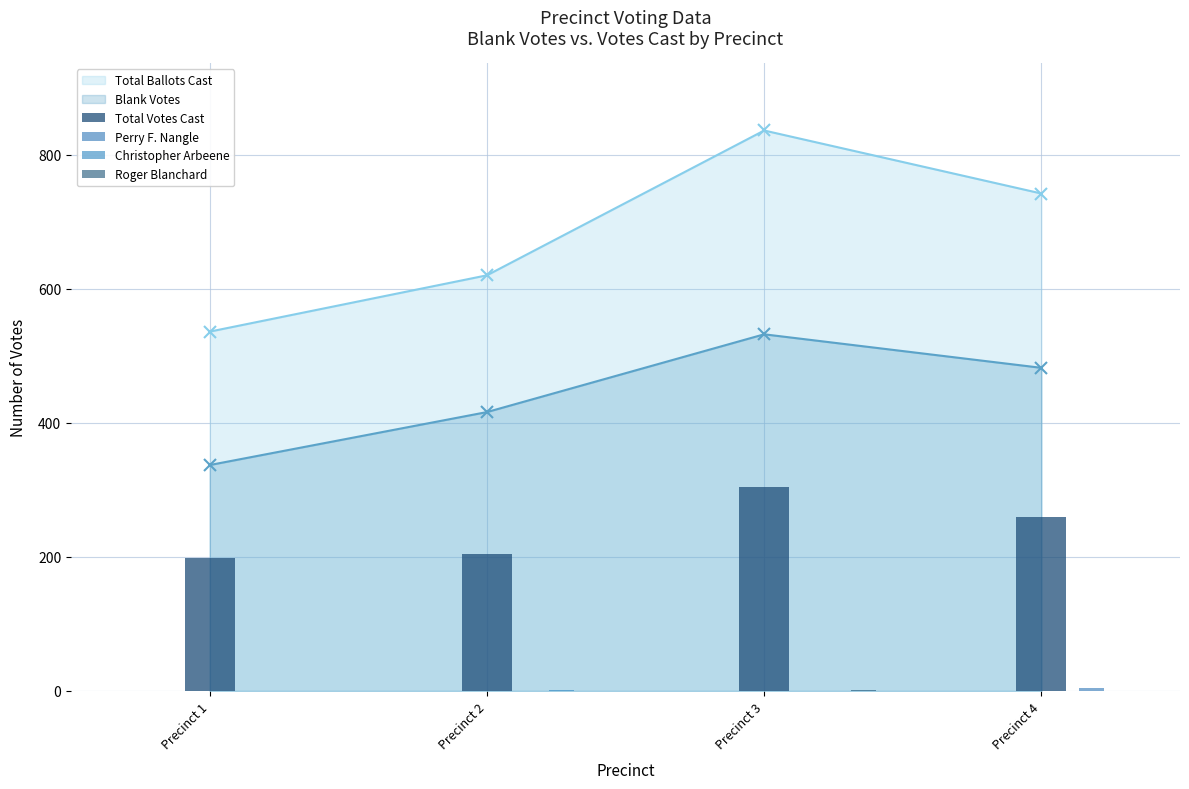

At which category is the sum across all series the highest?

Precinct 3